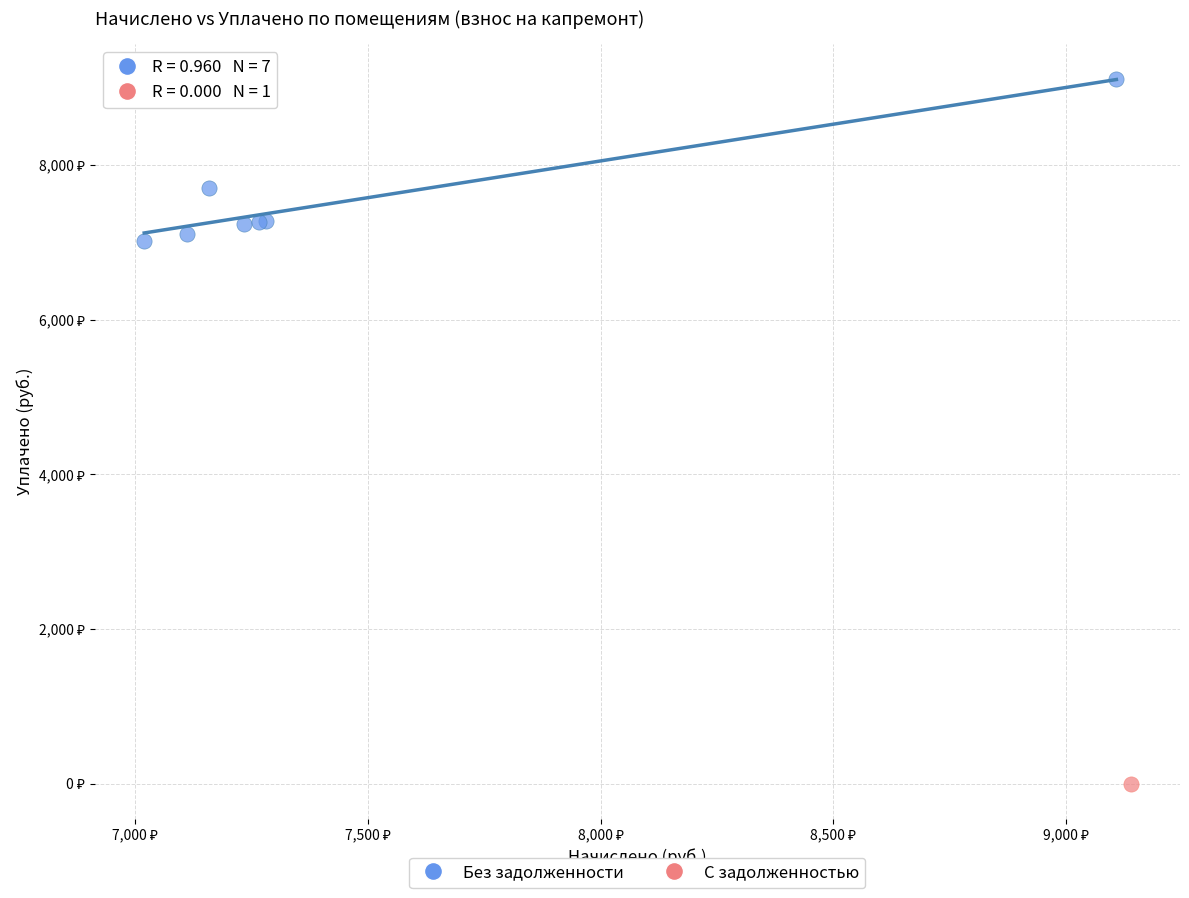

What are all the series names shown in the legend?

Без задолженности, С задолженностью